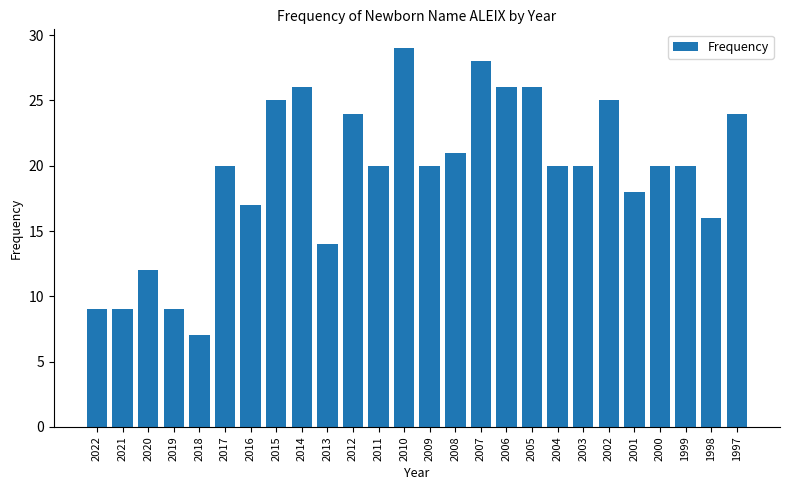

Which has a higher value, 2022 or 2002?

2002